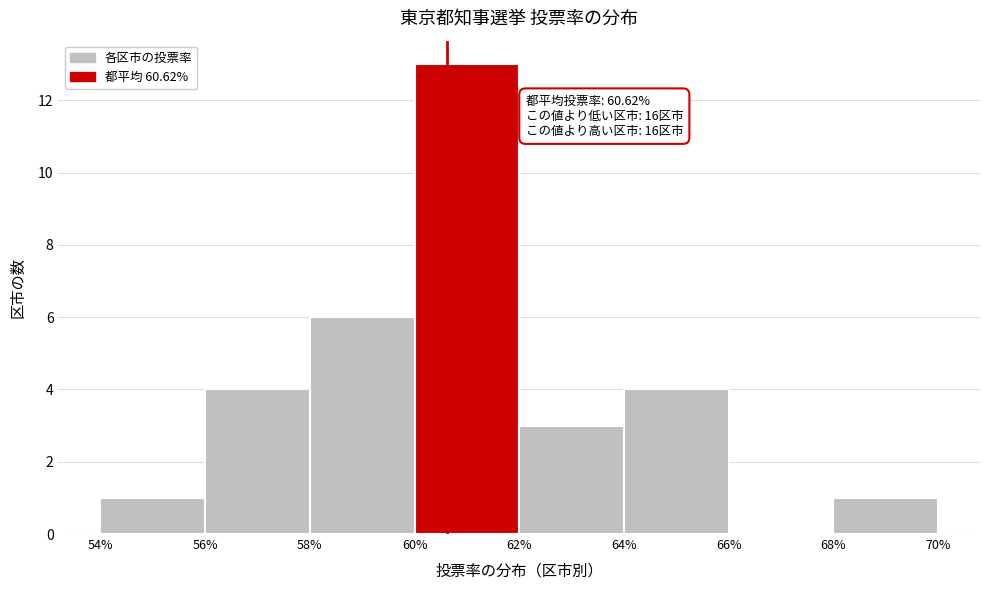

Over which range of the x-axis is the bar tallest?

60% to 62%